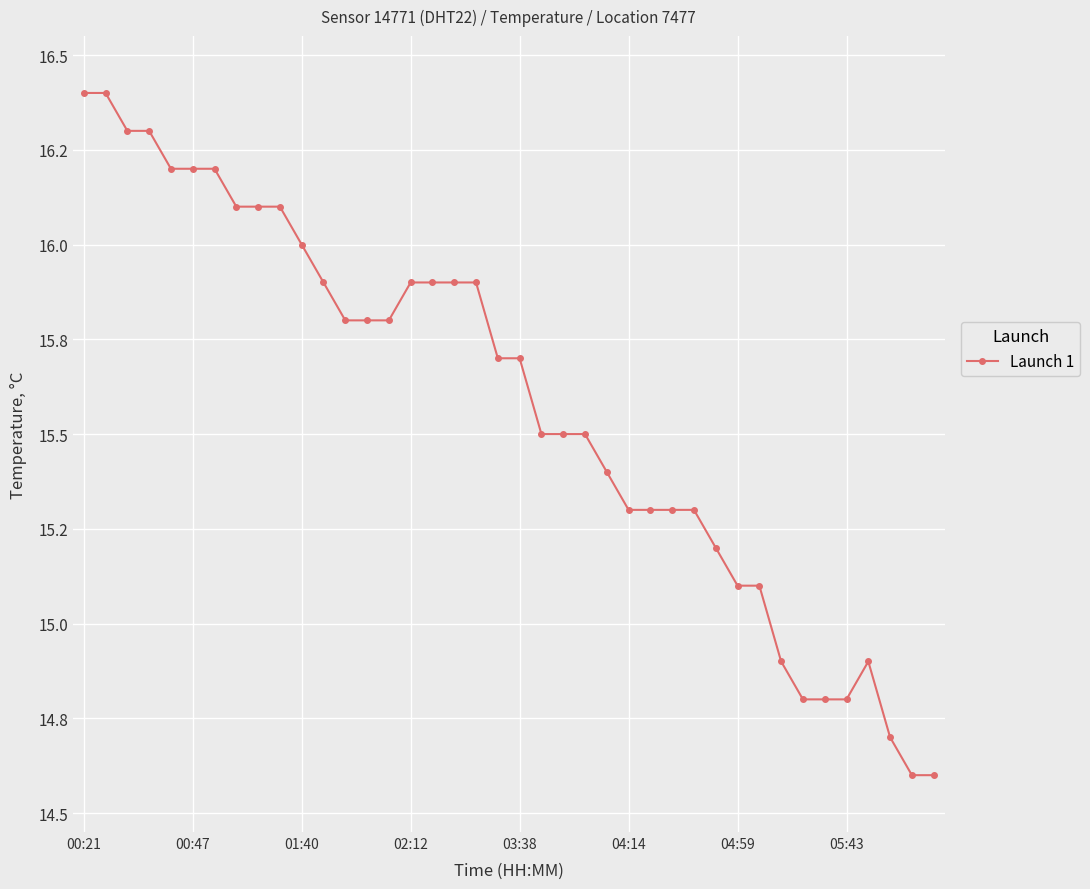

What is the smallest value displayed?

14.6